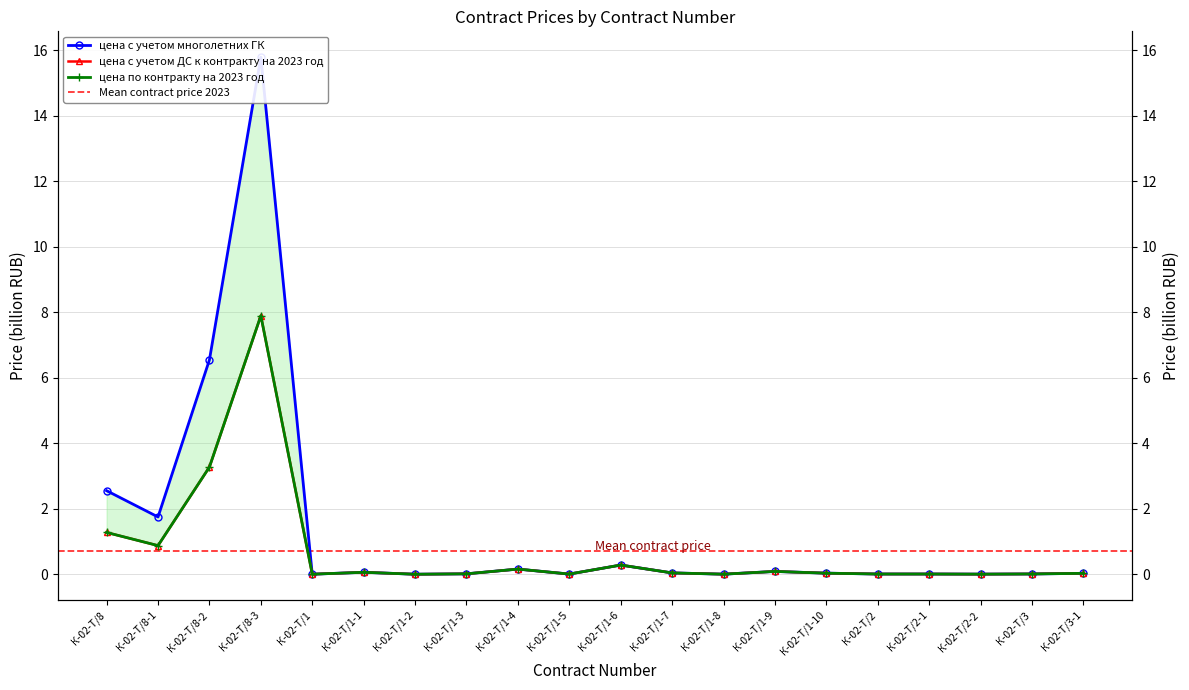

At К-02-Т/2-1, list the series in order from smallest to largest.

цена по контракту на 2023 год, цена с учетом ДС к контракту на 2023 год, цена с учетом многолетних ГК